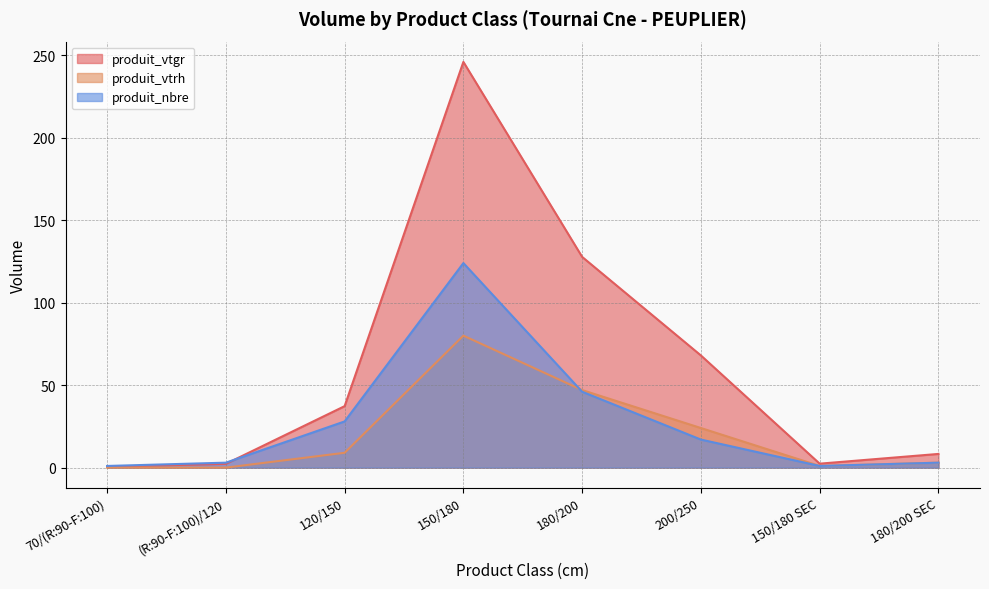

Where do produit_nbre and produit_vtrh first cross each other?

150/180 and 180/200